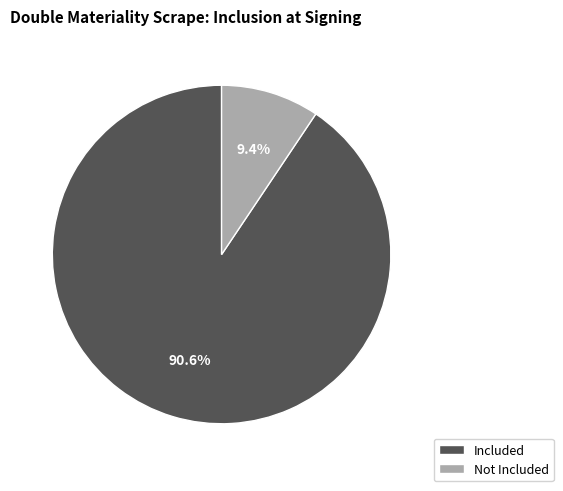

Combined, do Not Included and Included account for over 50%?

Yes